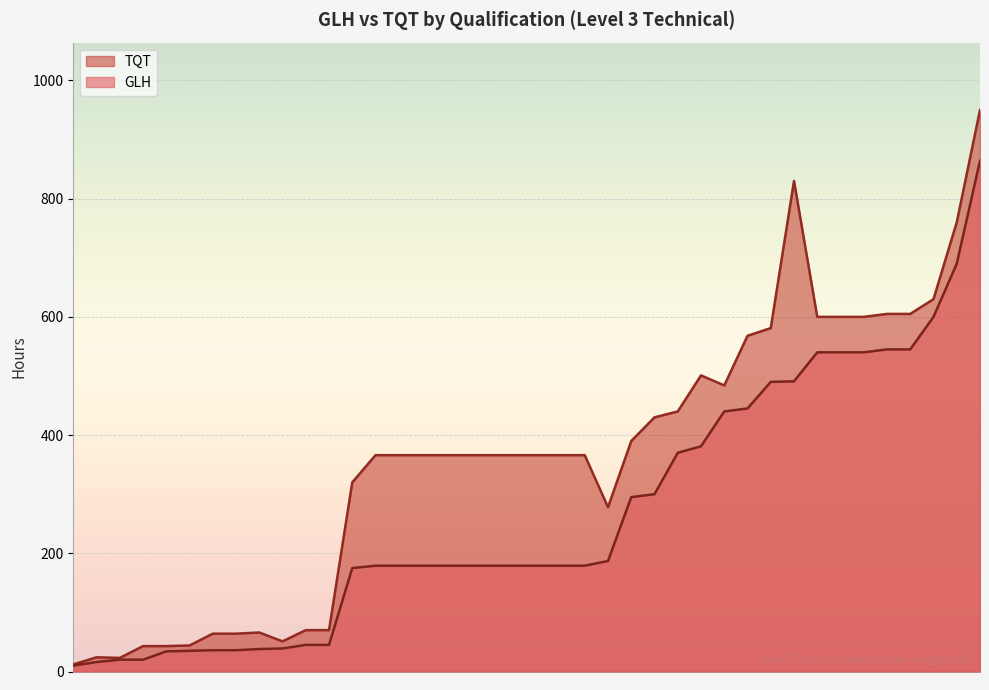

Which series has the largest total across all categories?

TQT